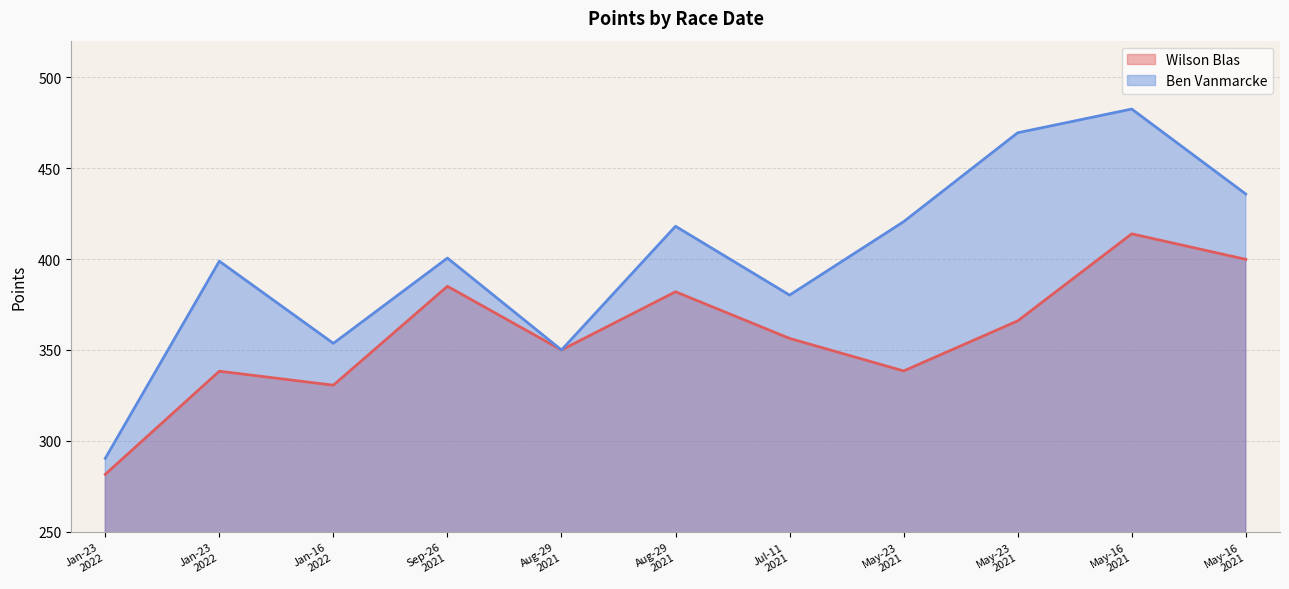

What is the average value of the Ben Vanmarcke series?

400.0